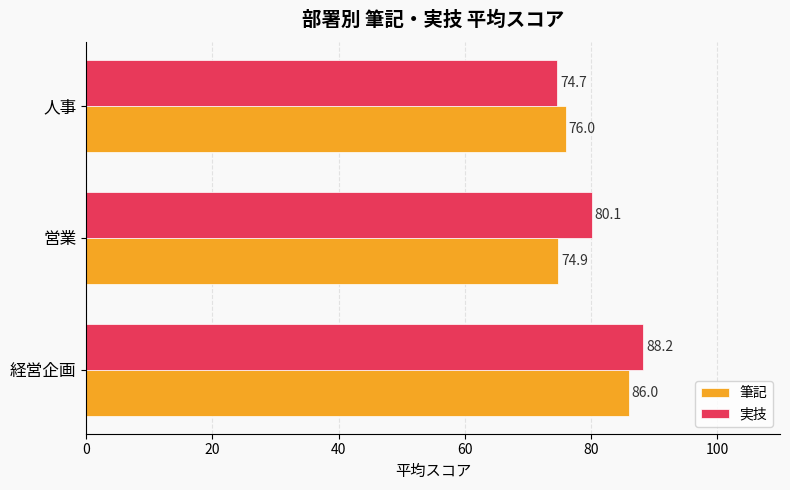

Which category has the lowest value in the 実技 series?

人事